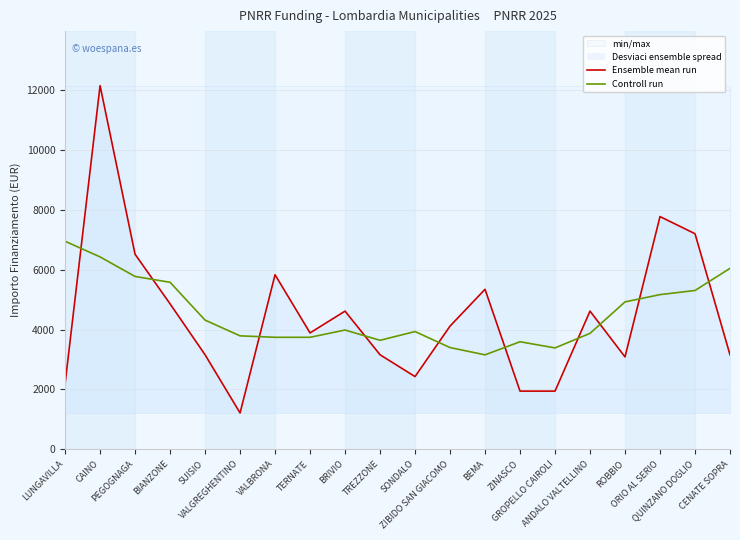

Read the Controll run value at SONDALO.

3933.6